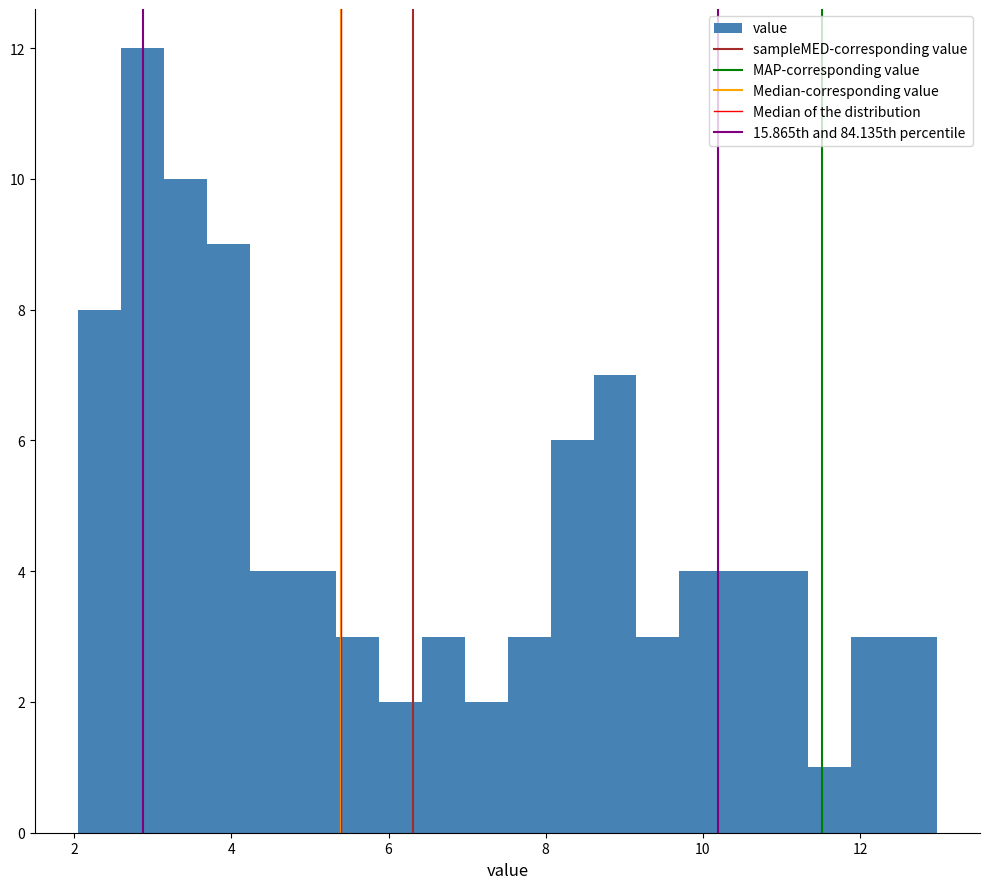

Around what value on the x-axis is the tallest bar? Give the approximate position of its centre, as read against the axis.

2.8